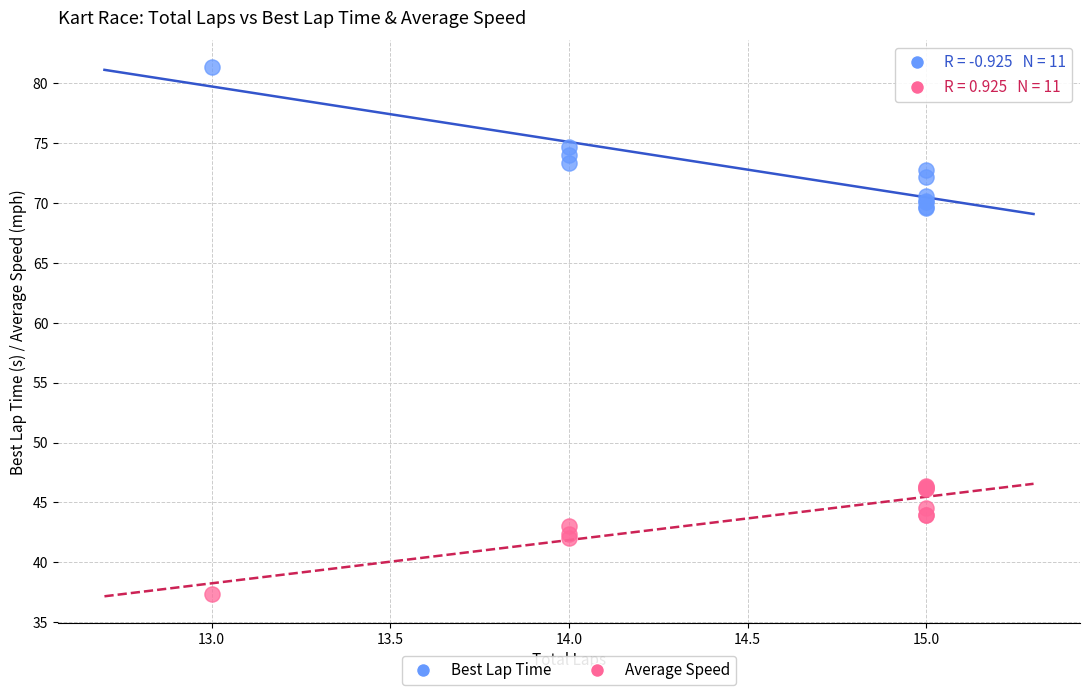

What are all the series names shown in the legend?

Best Lap Time, Average Speed